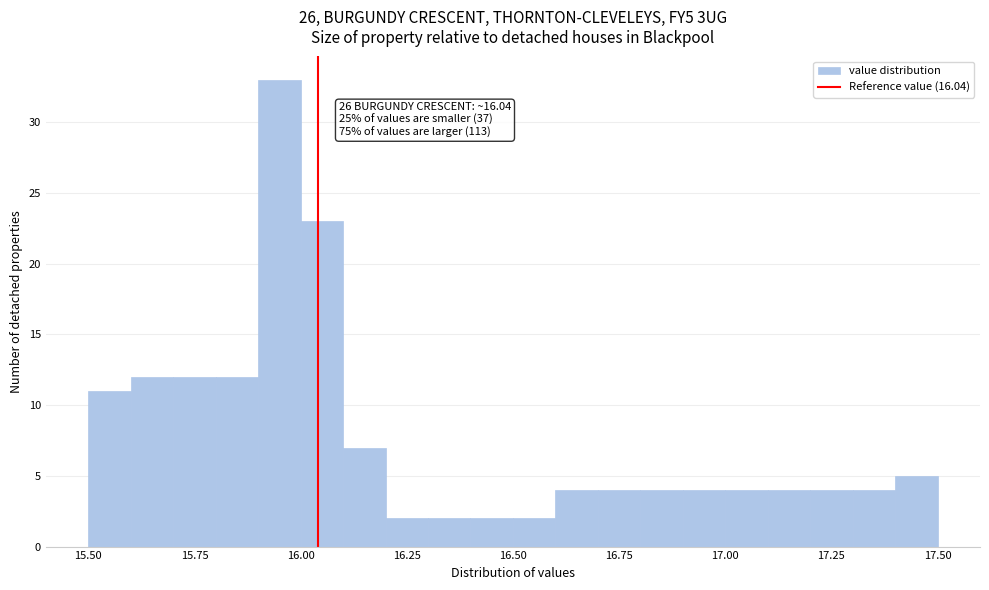

Around what value on the x-axis is the tallest bar? Give the approximate position of its centre, as read against the axis.

15.95